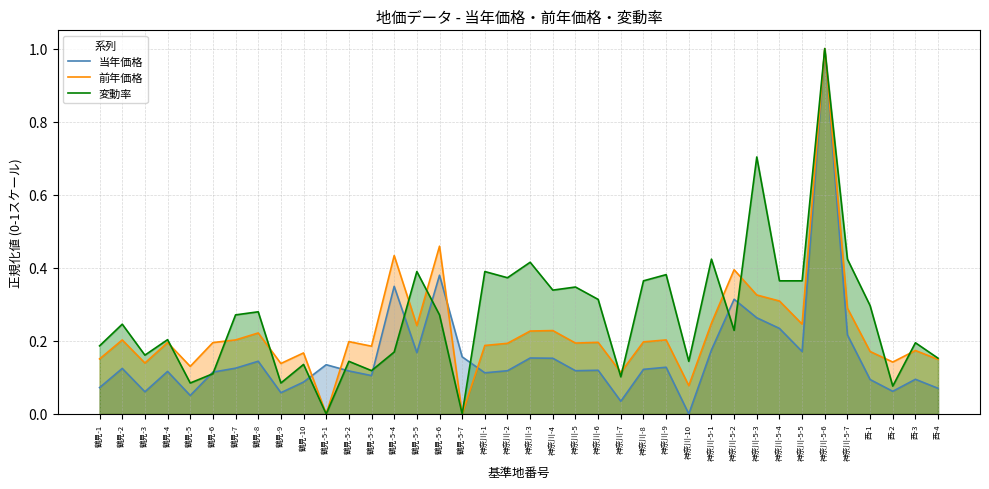

Is the value of 変動率 at 鶴見-9 greater than the value of 当年価格 at 鶴見-9?

Yes